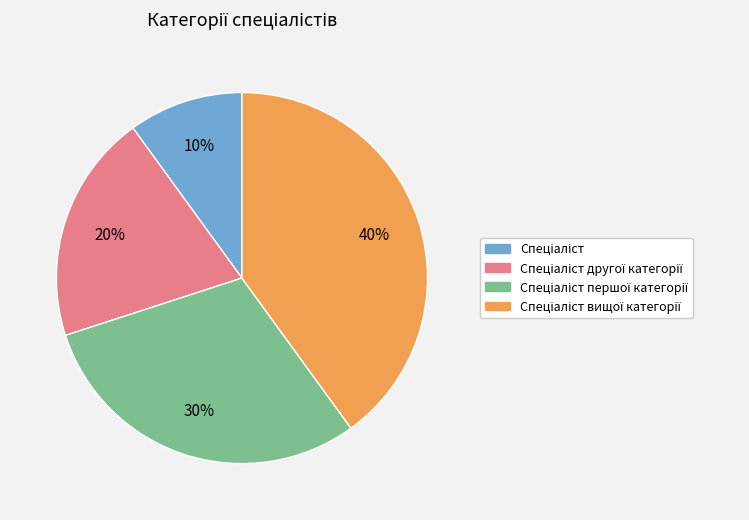

Is there a majority slice in this chart?

No